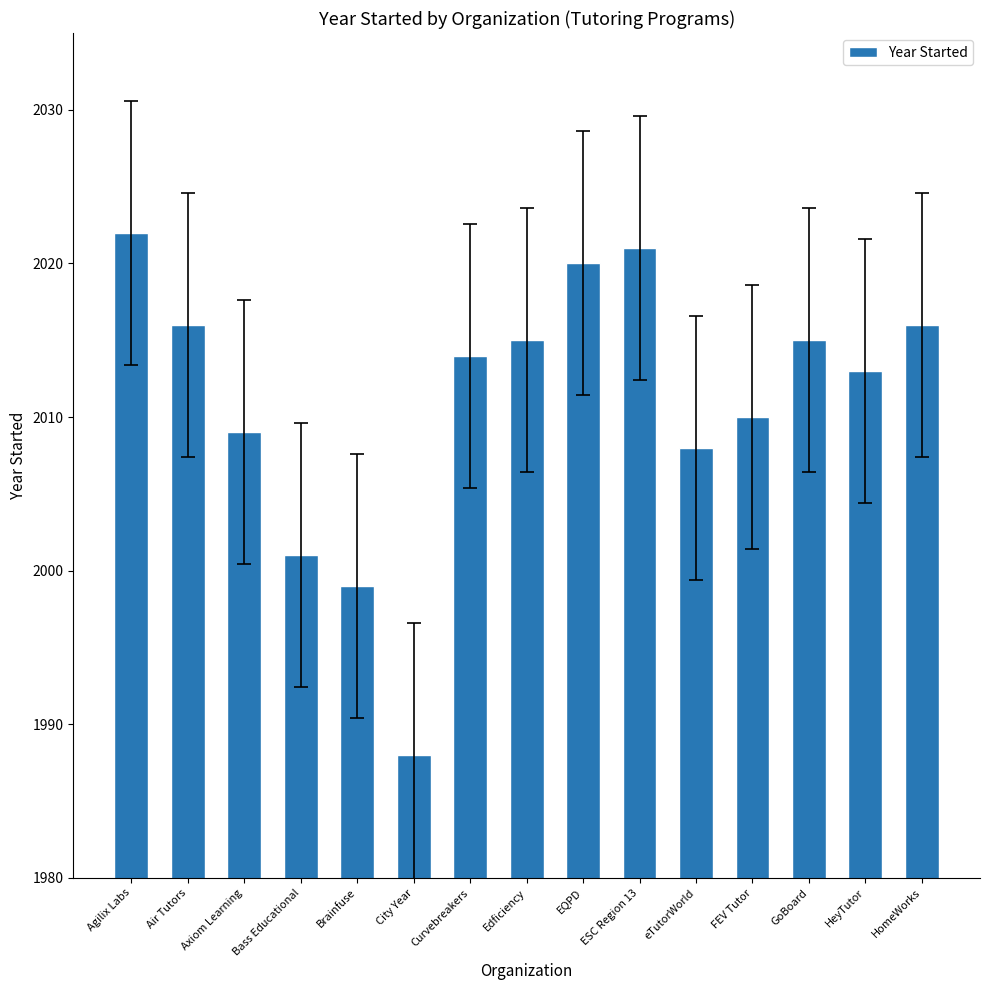

What is the label of the 4th bar from the left?

Bass Educational